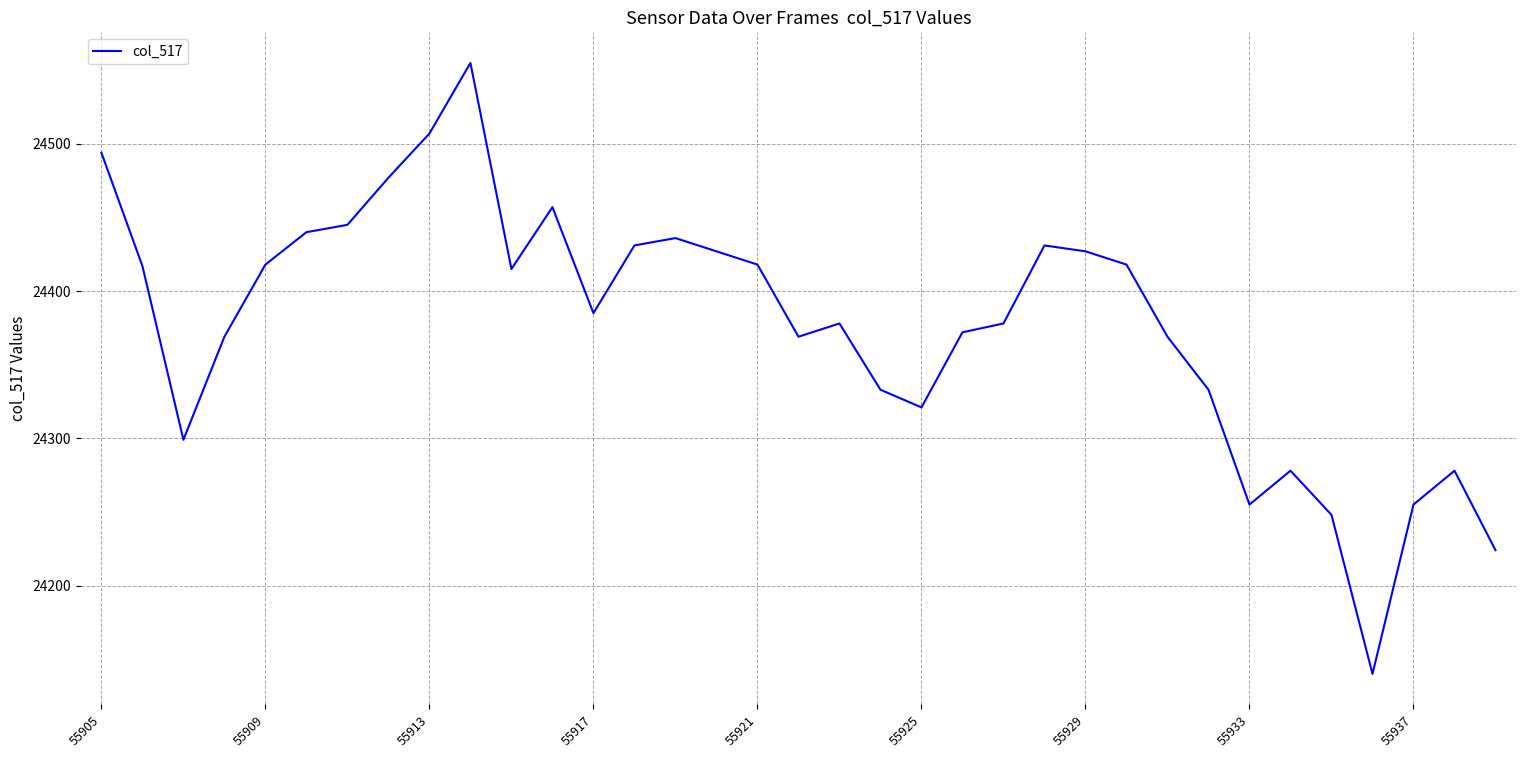

True or false: the data has more than 0 interior local peaks.

True